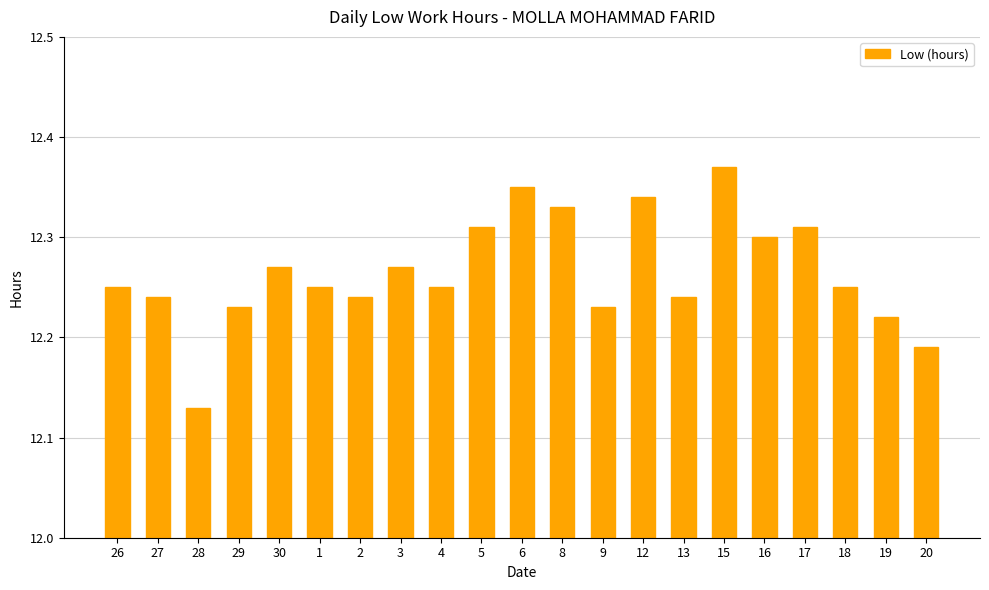

The value at 6 is 12.3. True or false?

True